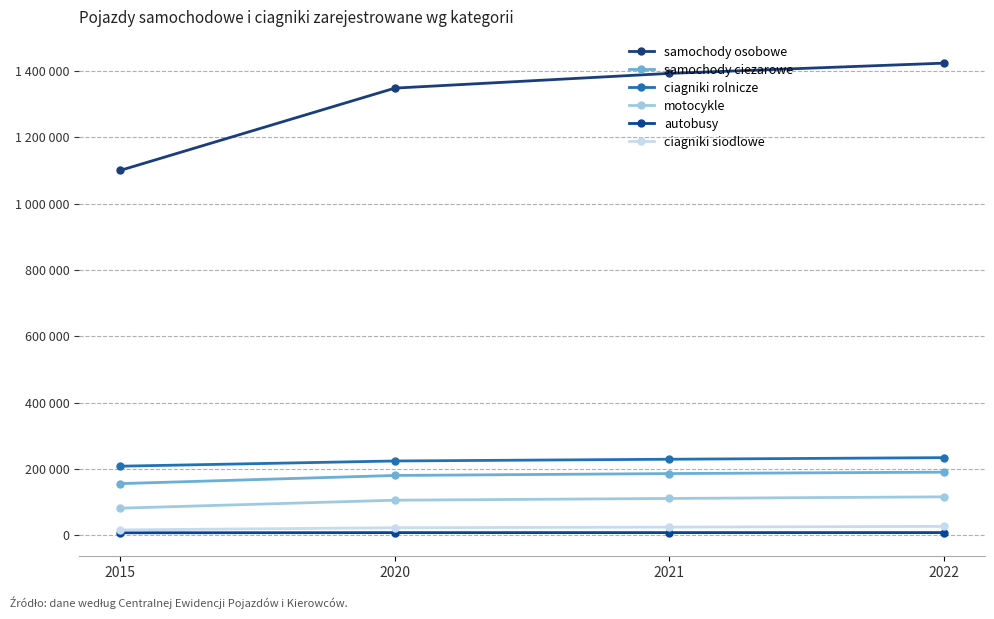

Which series has the largest total across all categories?

samochody osobowe